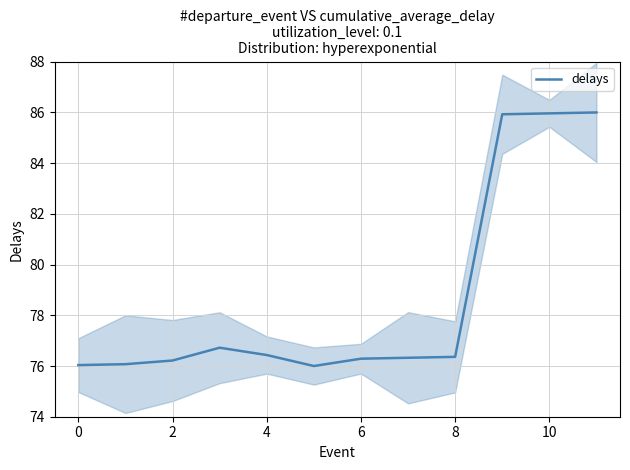

True or false: the data shows 76.2 at 2.

True